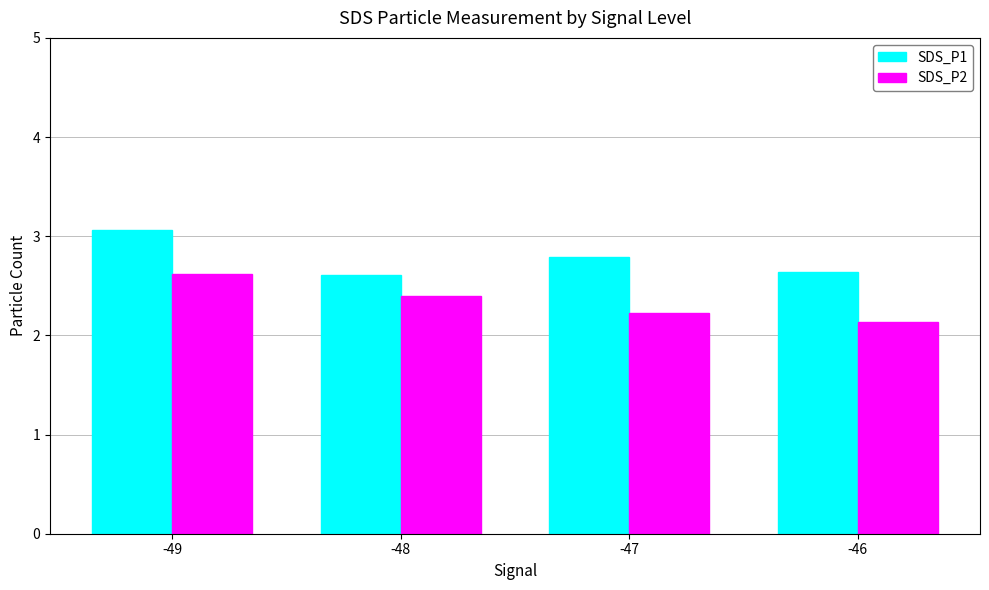

Which category has the highest value across all series?

-49